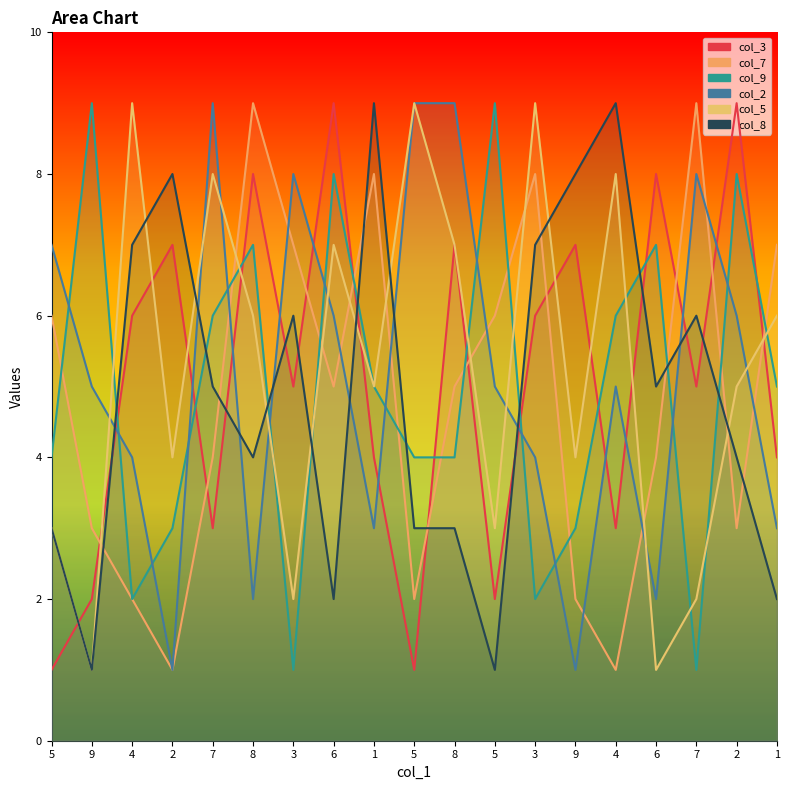

Reading left to right, list all the values displayed in this chart.

col_3: 1	2	6	7	3	8	5	9	4	1	7	2	6	7	3	8	5	9	4
col_7: 6	3	2	1	4	9	7	5	8	2	5	6	8	2	1	4	9	3	7
col_9: 4	9	2	3	6	7	1	8	5	4	4	9	2	3	6	7	1	8	5
col_2: 7	5	4	1	9	2	8	6	3	9	9	5	4	1	5	2	8	6	3
col_5: 3	1	9	4	8	6	2	7	5	9	7	3	9	4	8	1	2	5	6
col_8: 3	1	7	8	5	4	6	2	9	3	3	1	7	8	9	5	6	4	2